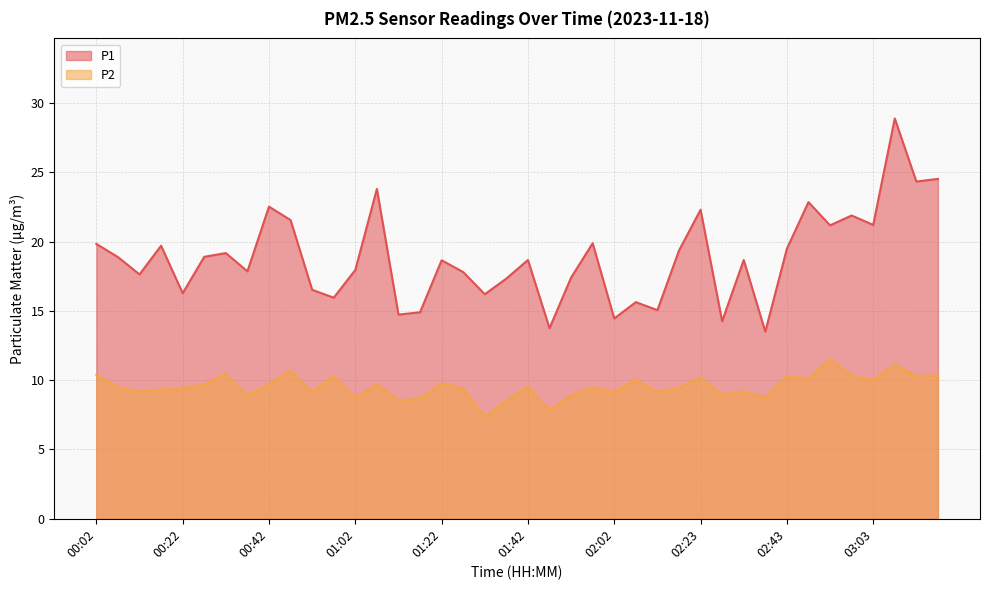

In P1, how many points are lower than both neighbors (excluding endpoints)?

14